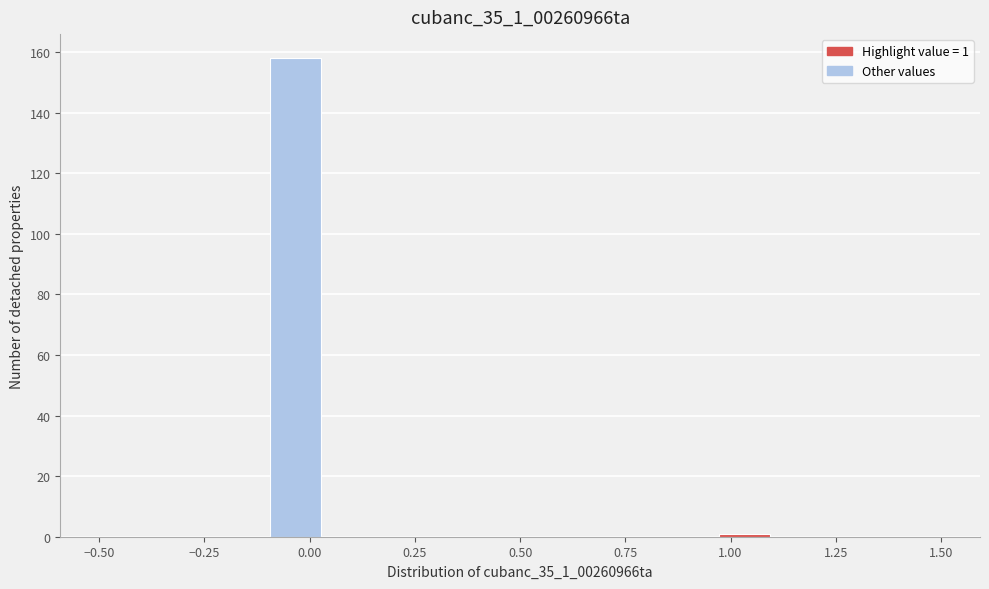

Read against the x-axis, roughly where is the centre of the tallest bar?

-0.05